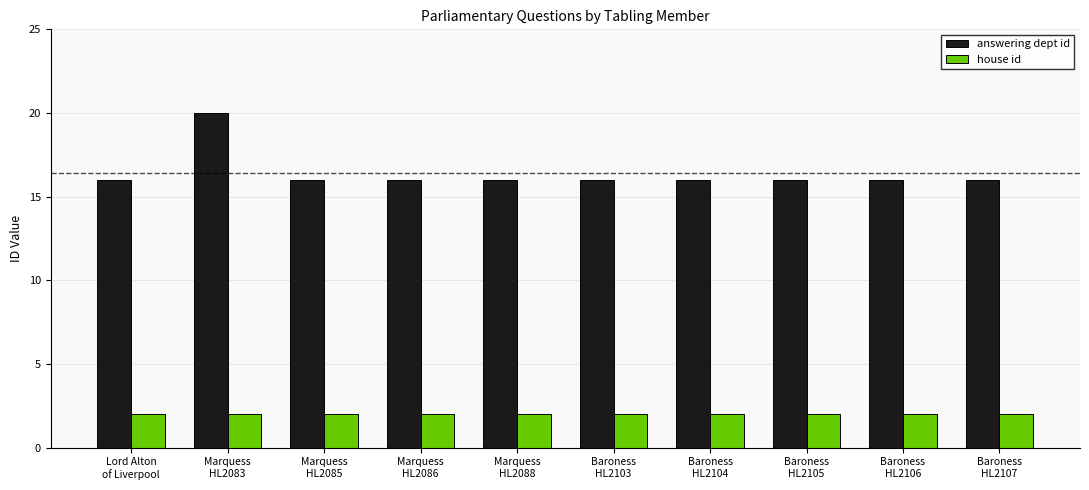

Rank the series at Marquess
HL2085 from lowest to highest value.

house id, answering dept id